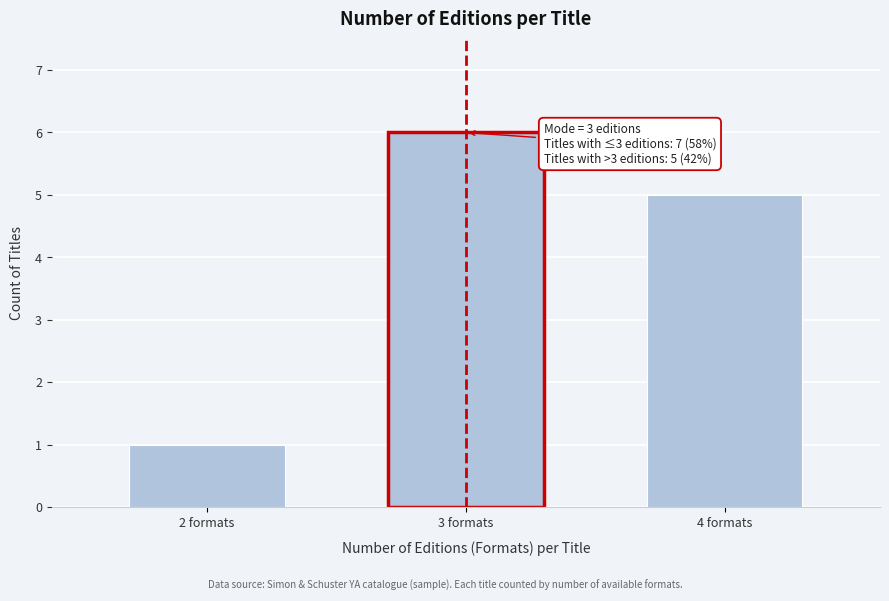

Reading left to right, extract all data points from this chart.

2 formats=1	3 formats=6	4 formats=5